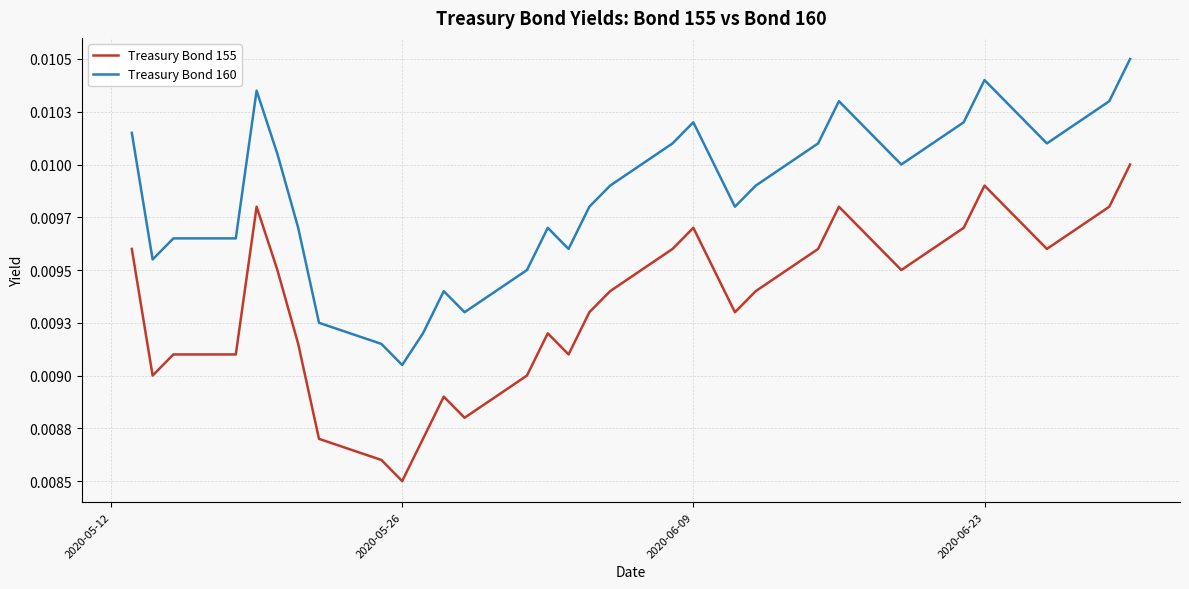

True or false: Treasury Bond 160 and Treasury Bond 155 intersect in this chart.

False